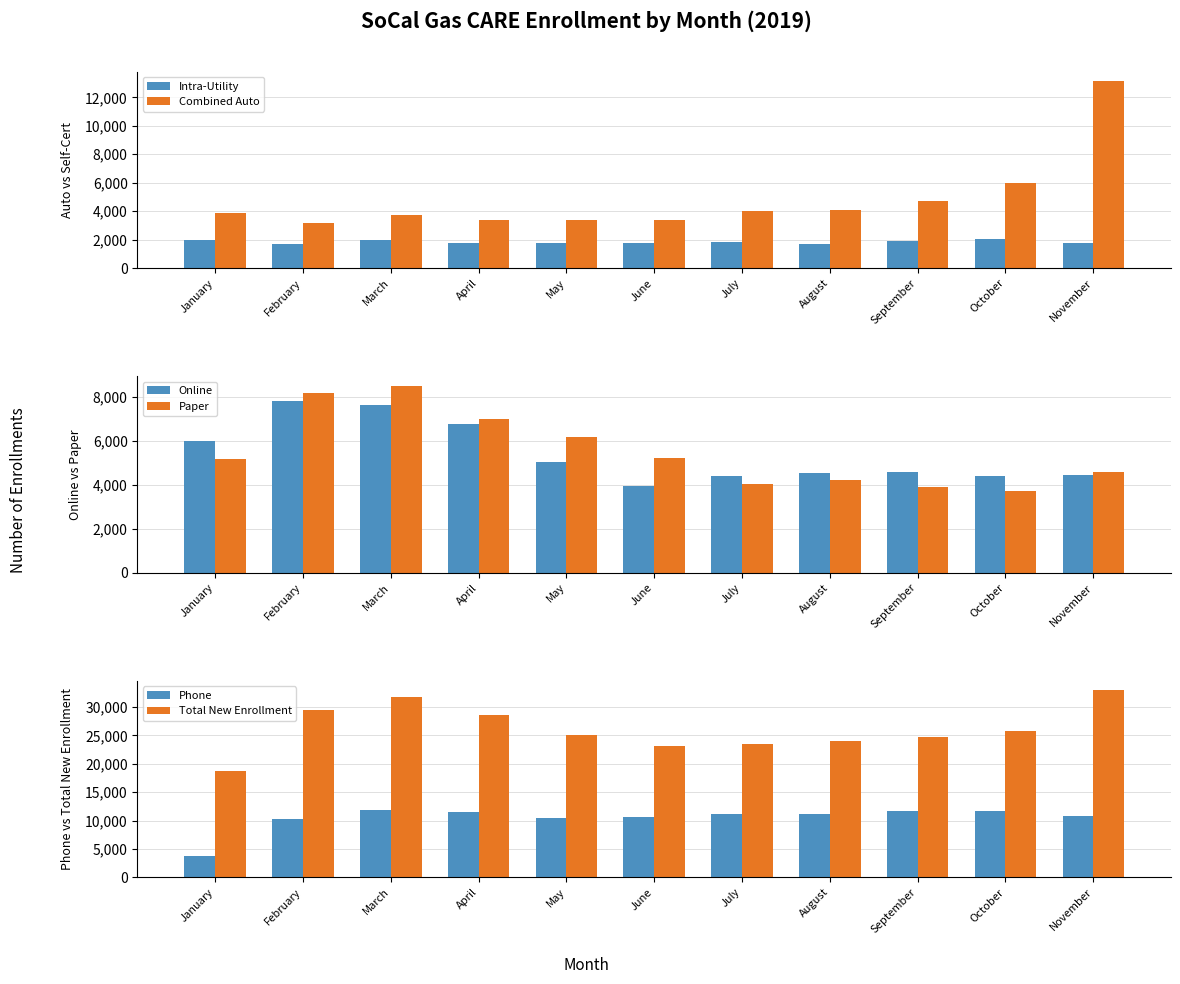

Reading left to right, what are all the values shown in this chart?

Intra-Utility: 1953	1695	1954	1764	1799	1793	1803	1731	1912	2016	1765
Combined Auto: 3840	3184	3765	3414	3364	3375	4022	4118	4700	5981	13150
Online: 5973	7828	7631	6748	5032	3930	4414	4528	4557	4393	4447
Paper: 5159	8160	8510	6979	6175	5223	4050	4228	3896	3725	4560
Phone: 3754	10248	11901	11476	10433	10624	11085	11175	11643	11601	10825
Total New Enrollment: 18726	29420	31807	28620	25004	23157	23571	24049	24796	25700	32982